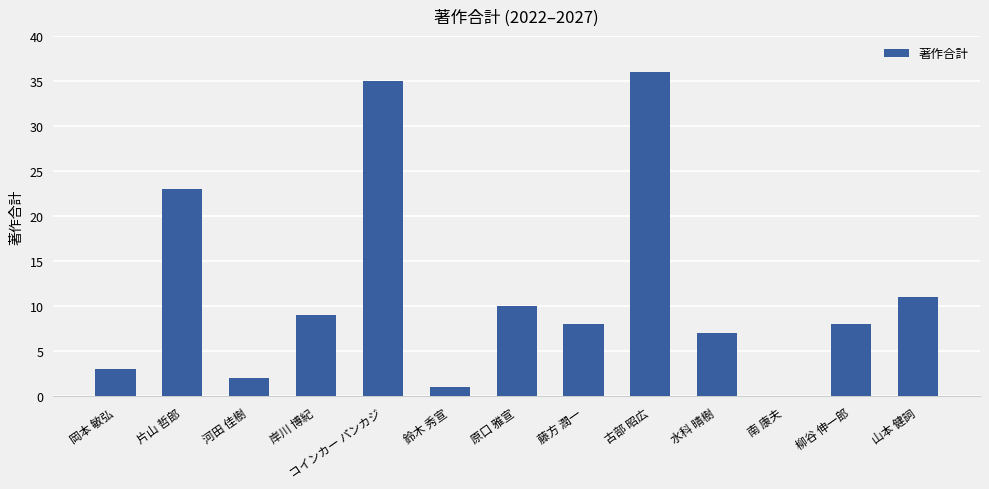

Are the bars horizontal?

No